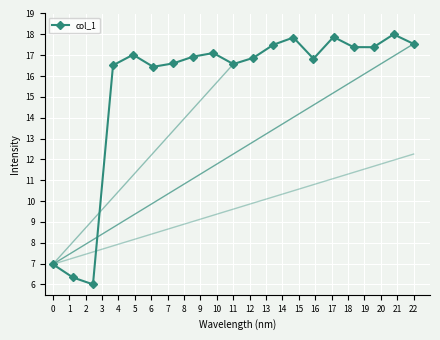

What is the minimum value shown in the chart?

6.0